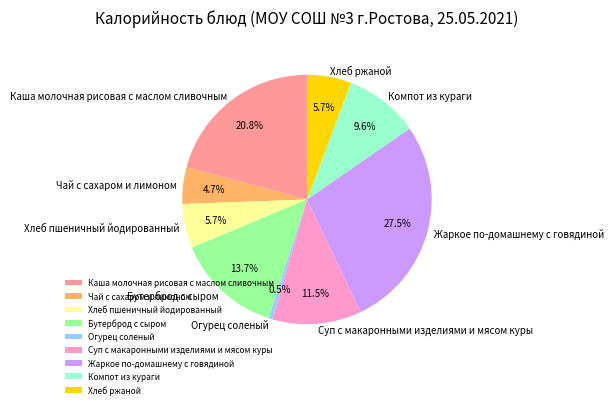

To the nearest percent, what is the difference between the Каша молочная рисовая с маслом сливочным and Жаркое по-домашнему с говядиной slice percentages?

7%